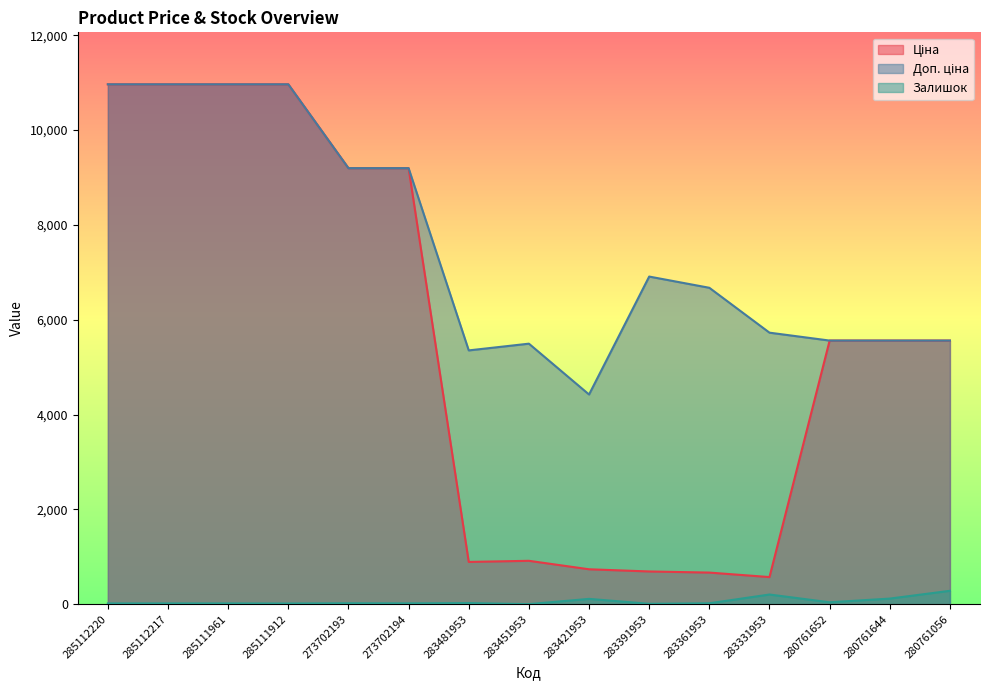

Rank the series by their maximum value, from highest to lowest.

Ціна, Доп. ціна, Залишок